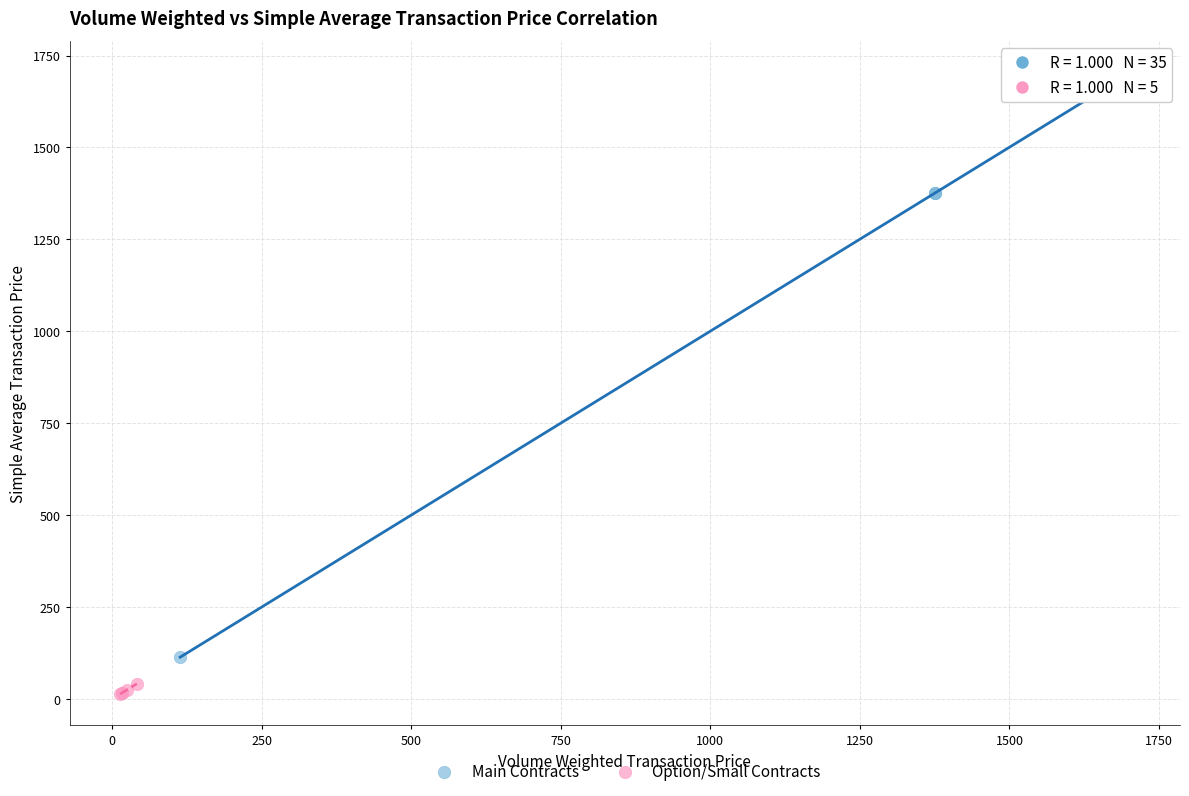

Which series reaches the minimum Y coordinate?

Option/Small Contracts